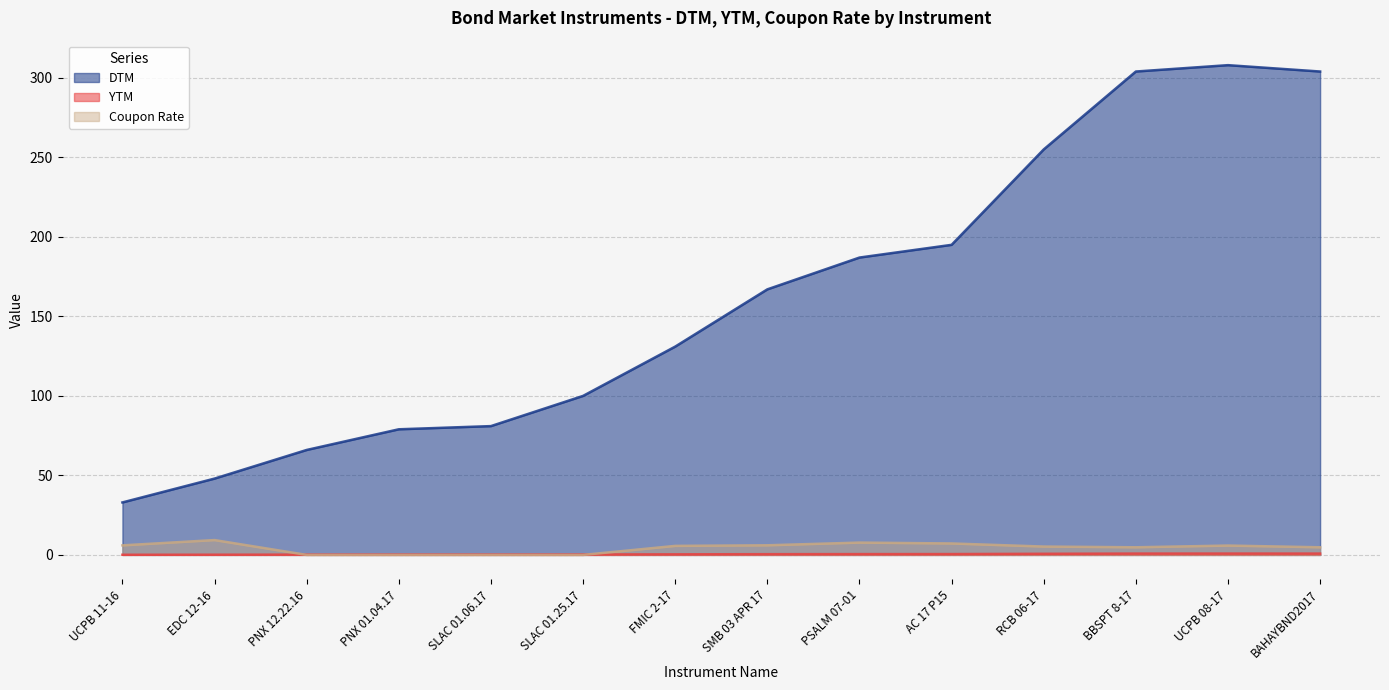

True or false: DTM has a value of 195.0 at AC 17 P15.

True